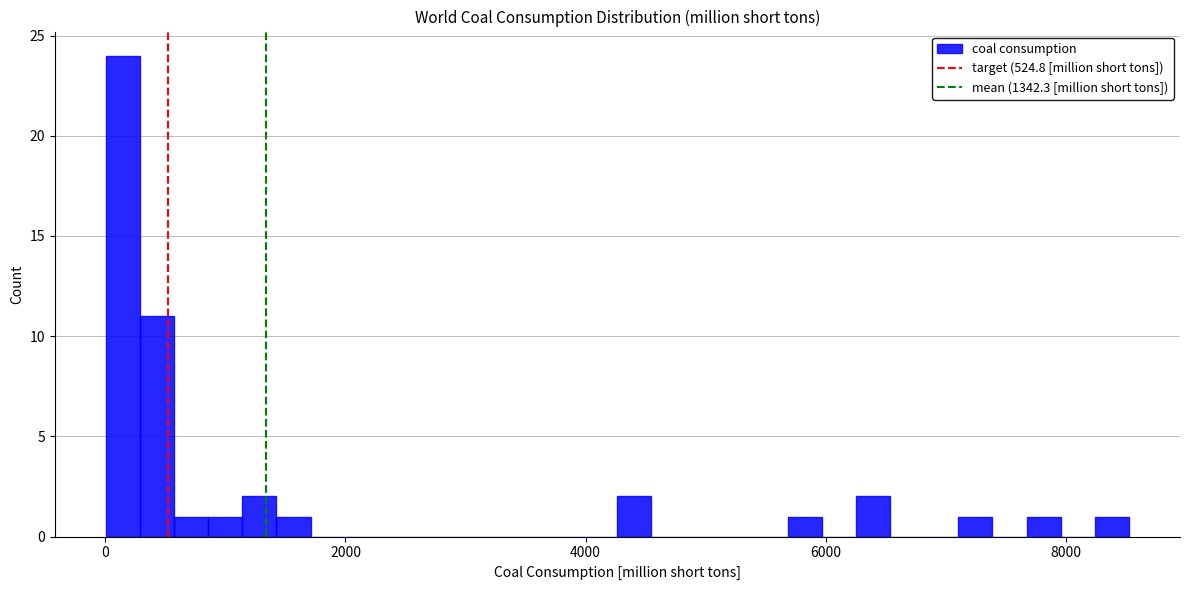

Read against the x-axis, roughly where is the centre of the tallest bar?

200